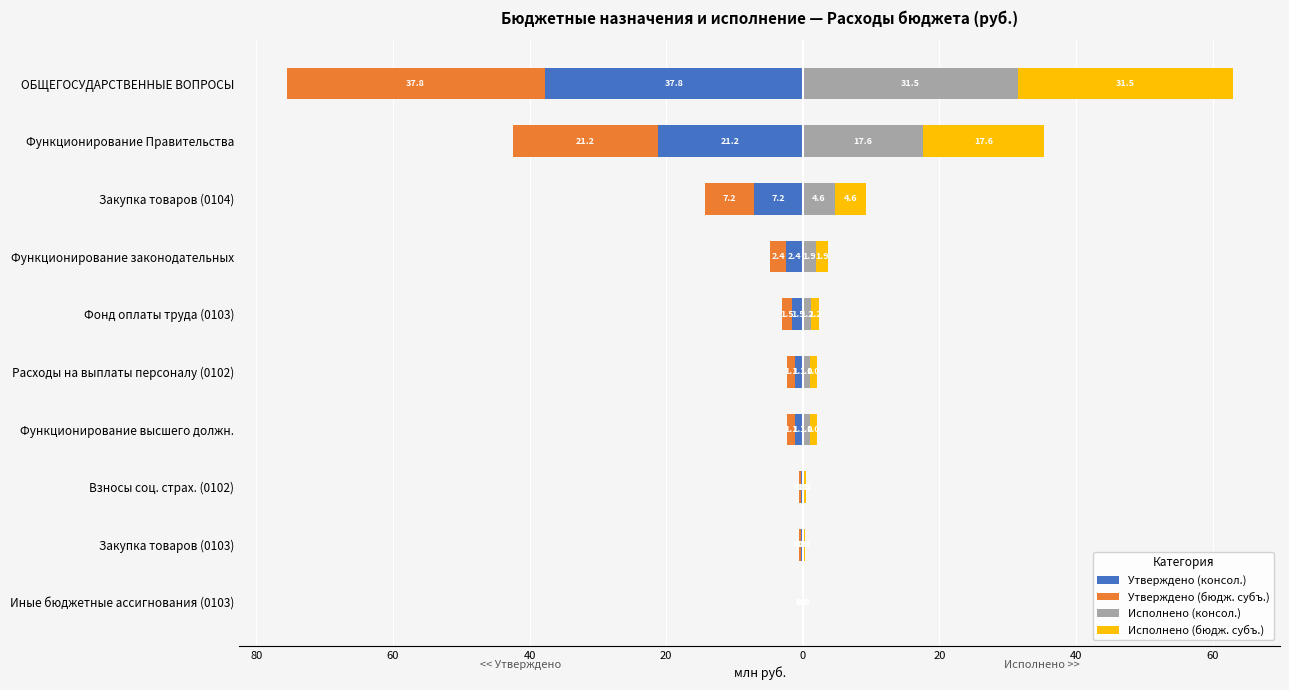

At Фонд оплаты труда (0103), list the series in order from largest to smallest.

Исполнено (консол.), Исполнено (бюдж. субъ.), Утверждено (консол.), Утверждено (бюдж. субъ.)